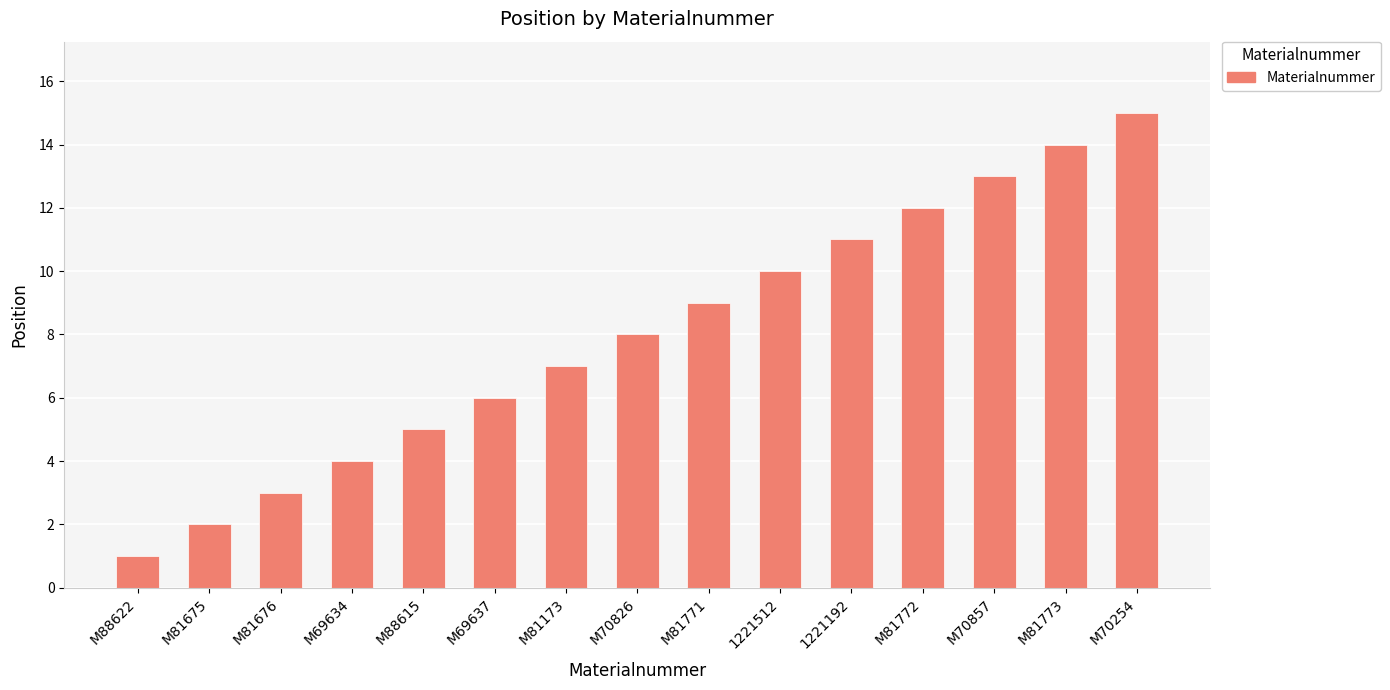

Where is the data nearest to the value 8?

M70826